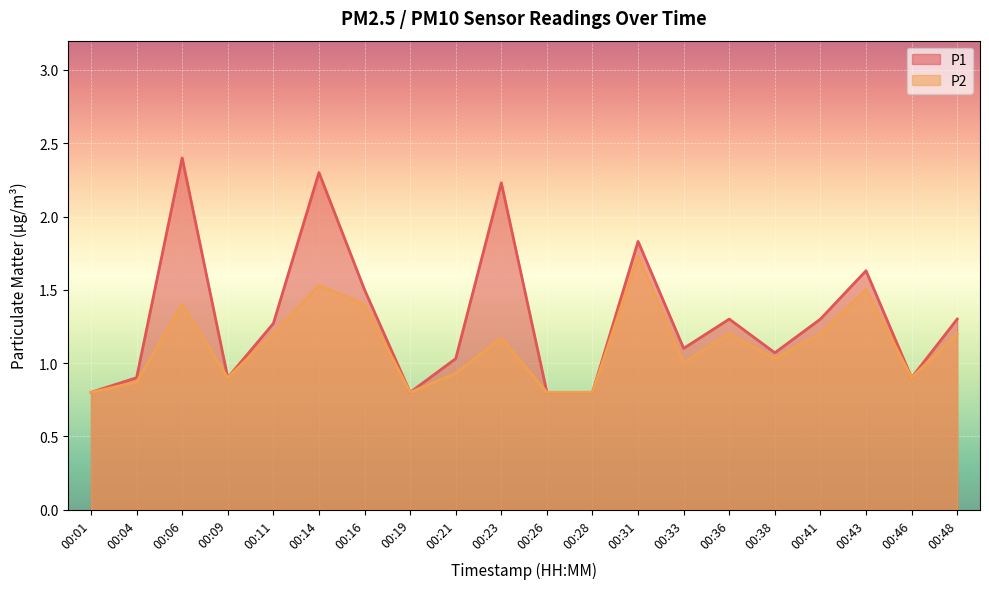

True or false: P2 and P1 intersect in this chart.

False